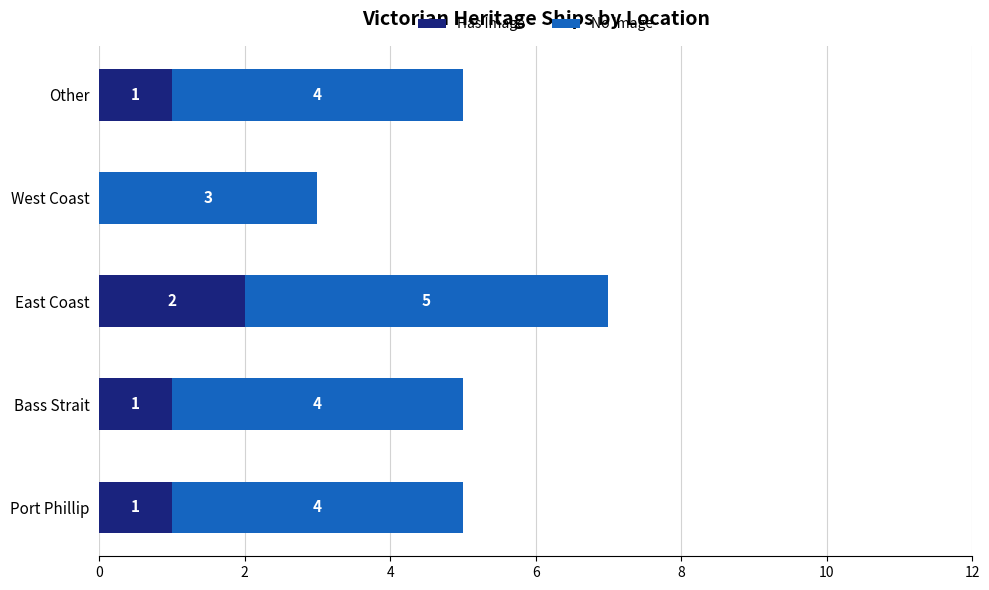

At which category is the sum across all series the highest?

East Coast